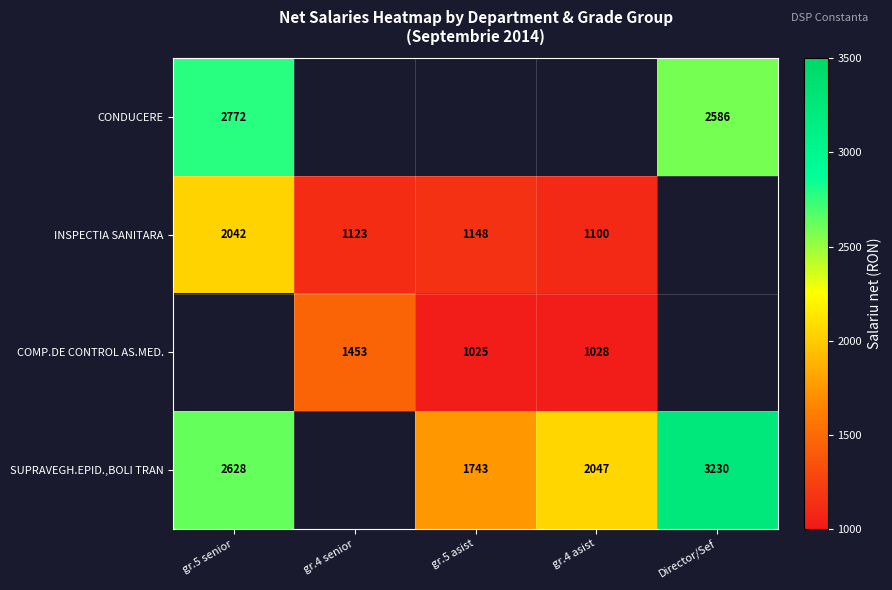

At which category does the chart reach its minimum across all series?

gr.5 asist